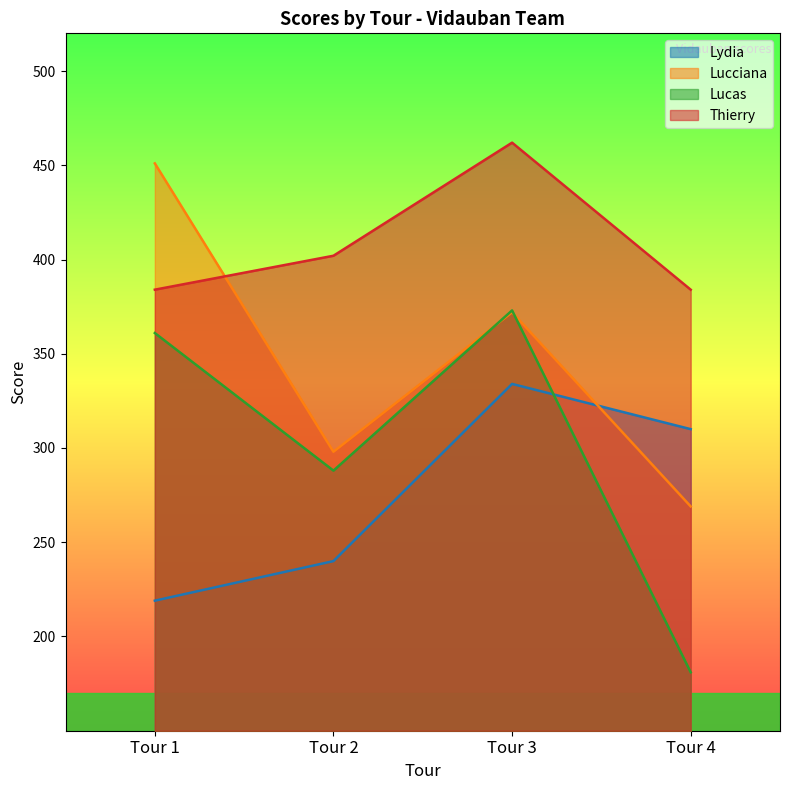

Which category has the highest value across all series?

Tour 3